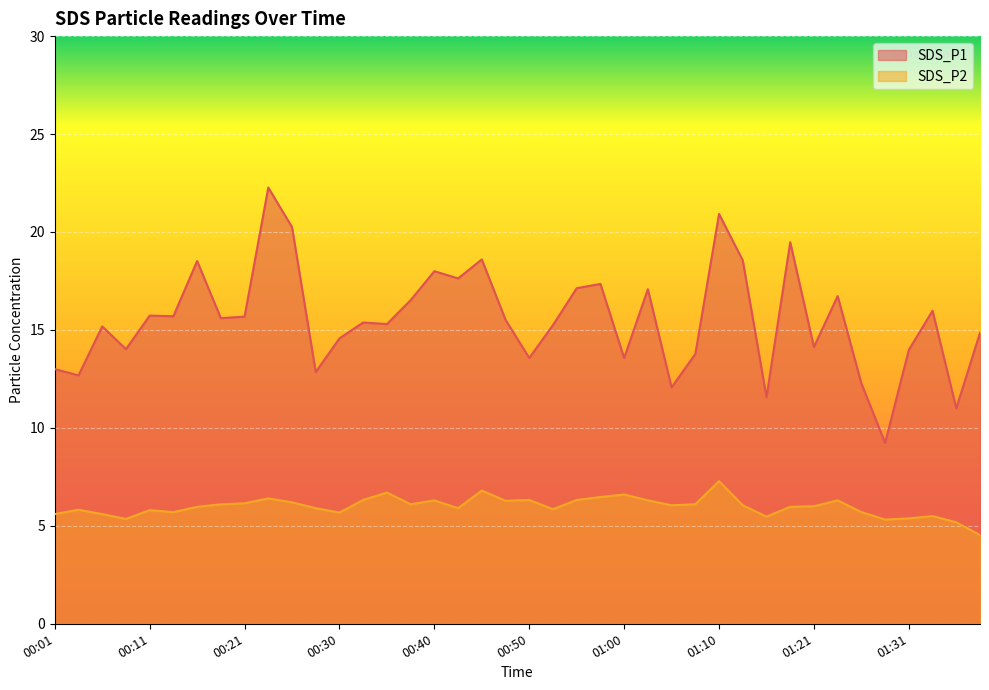

Which label corresponds to the largest value in the chart?

00:23